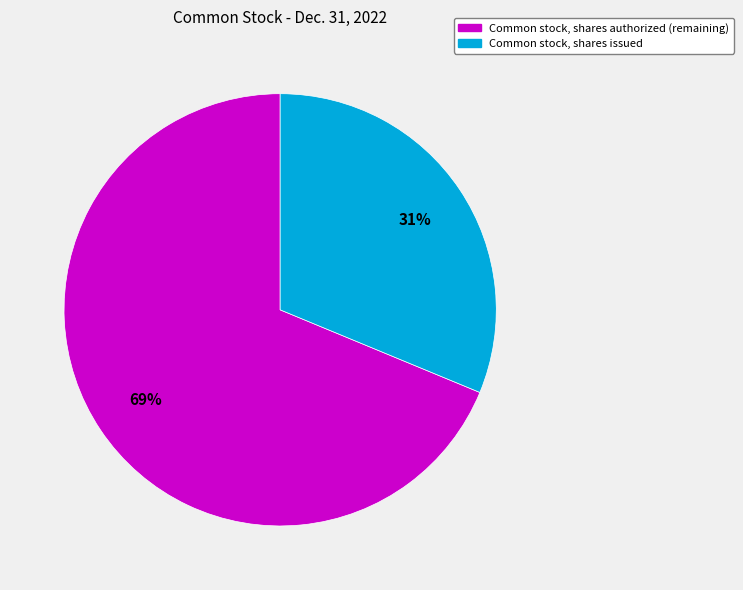

To the nearest percent, what is the difference between the largest and smallest slice percentages?

38%